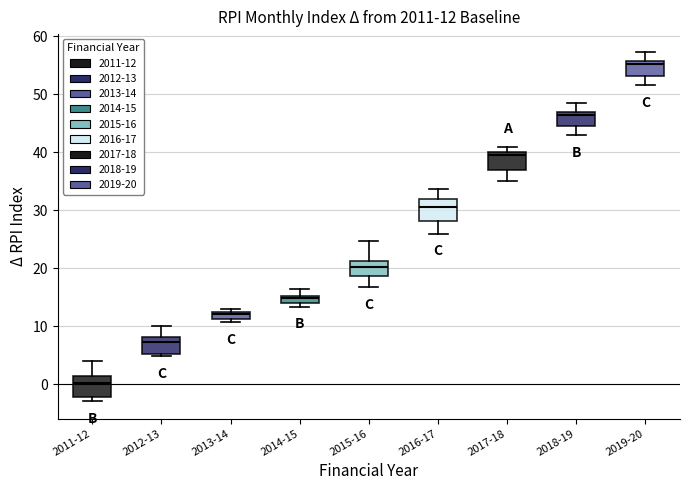

Which box has the highest median line?

2019-20